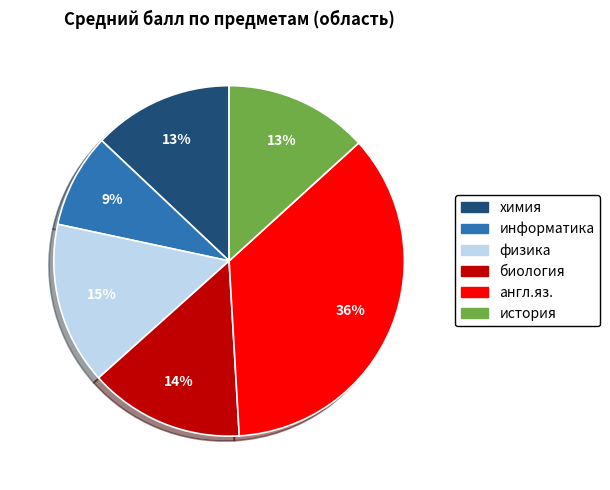

Do биология and информатика together represent more than half of the pie?

No